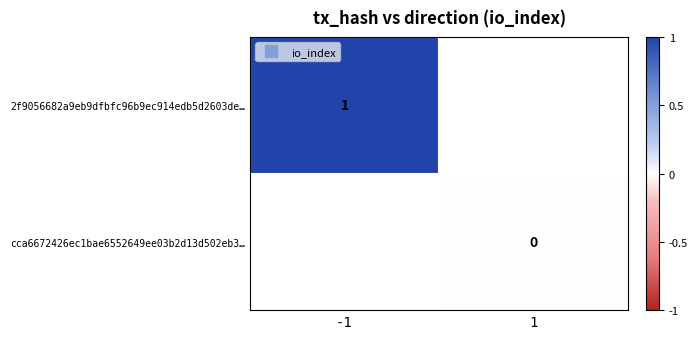

Count the number of data series in this chart.

2